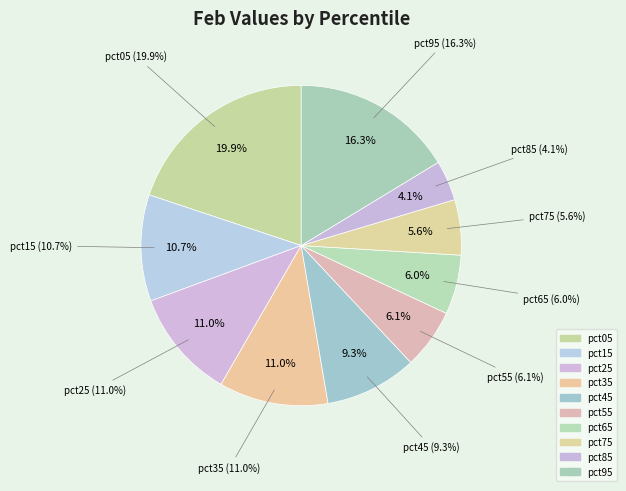

Does any single category account for the majority?

No